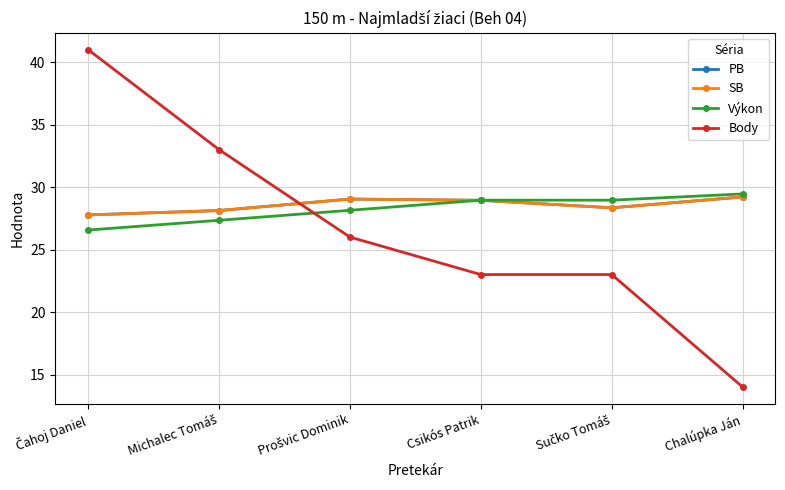

How many data points does each series have?

6